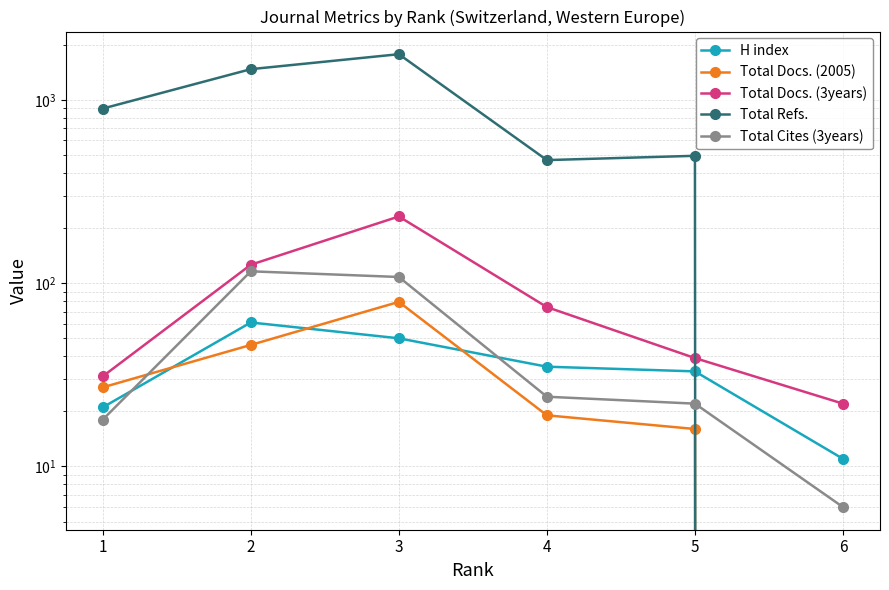

Which series has the largest total across all categories?

Total Refs.